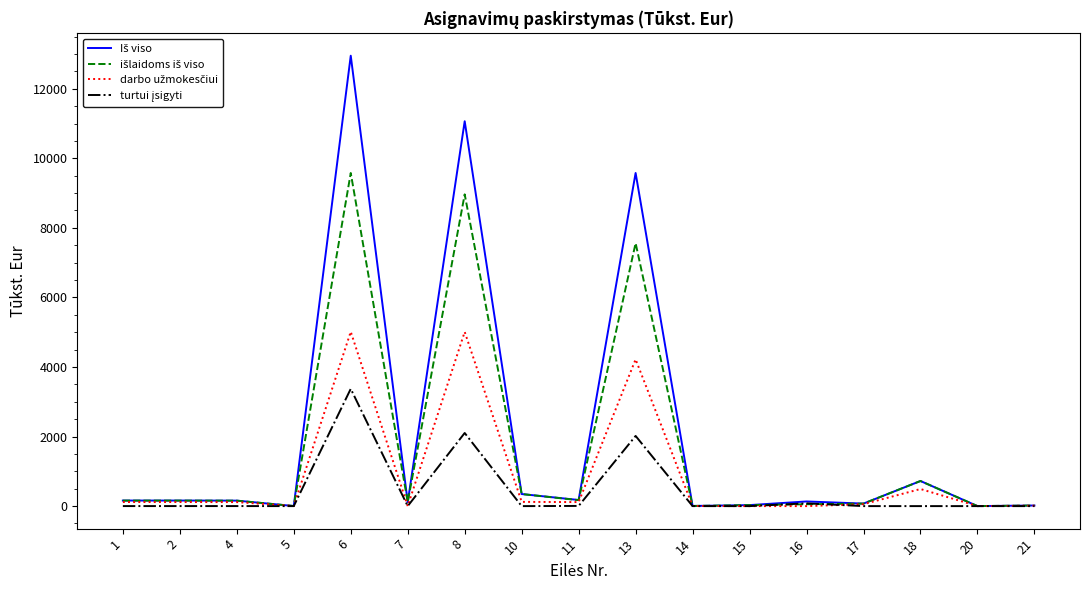

At which category is the sum across all series the highest?

6